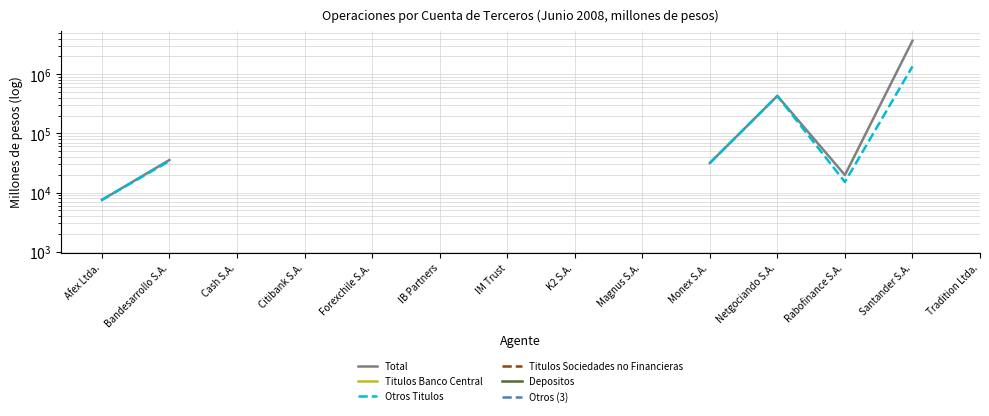

What are all the series names shown in the legend?

Total, Titulos Banco Central, Otros Titulos, Titulos Sociedades no Financieras, Depositos, Otros (3)